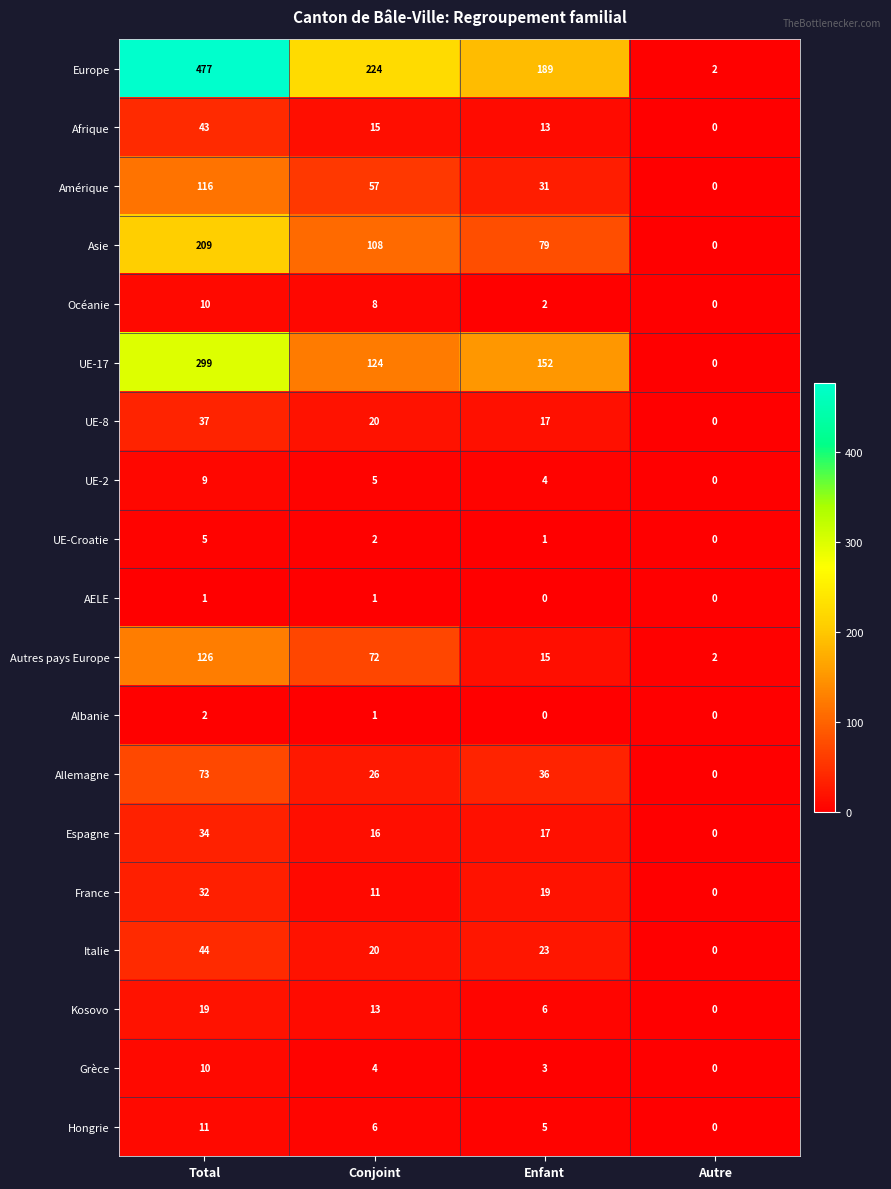

Read the Hongrie value at Conjoint, to the nearest 5.

5